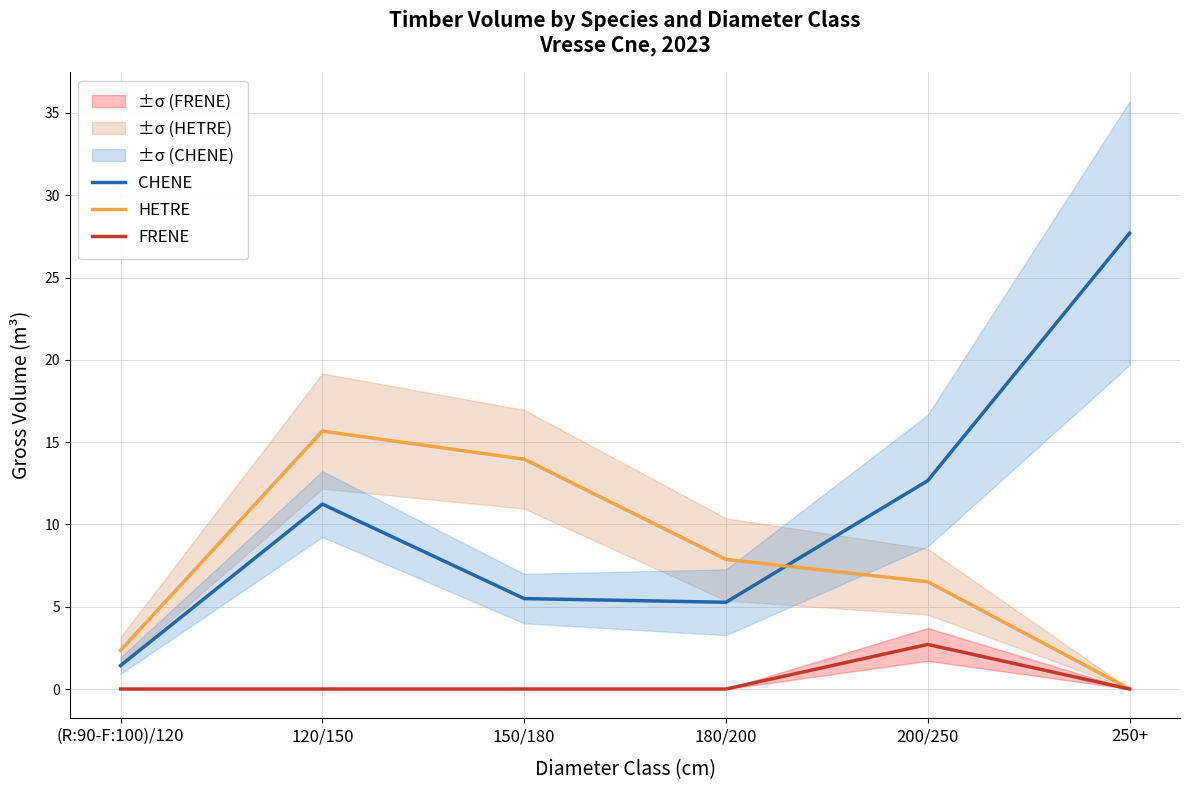

Rank the categories by HETRE value from lowest to highest.

250+, (R:90-F:100)/120, 200/250, 180/200, 150/180, 120/150